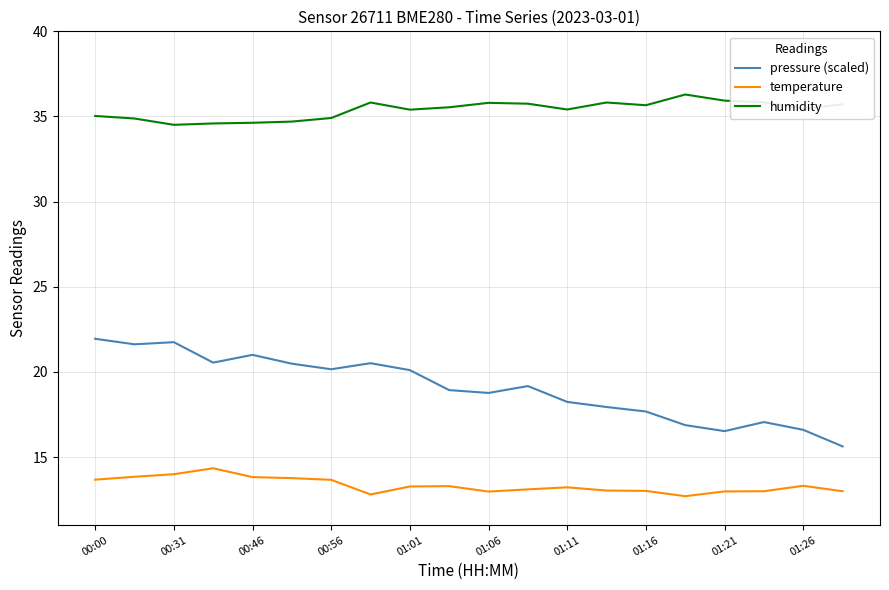

What is the lowest value of the temperature series?

12.7